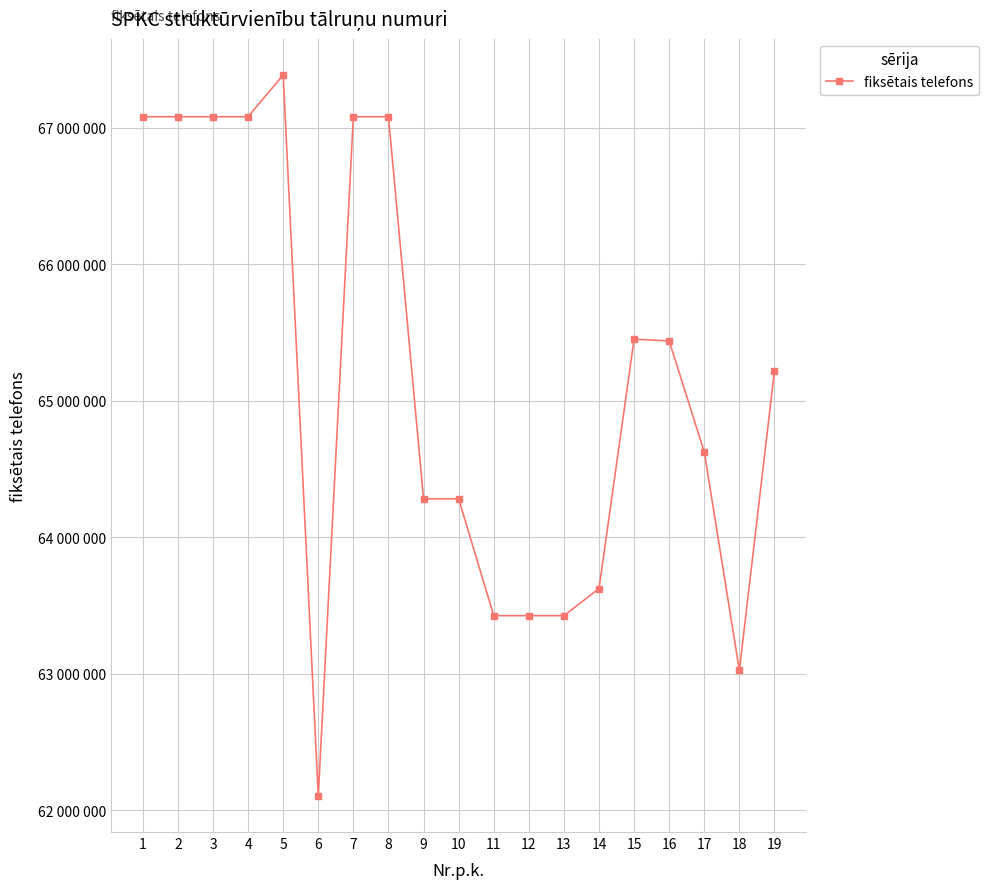

Does the chart have visible grid lines?

Yes